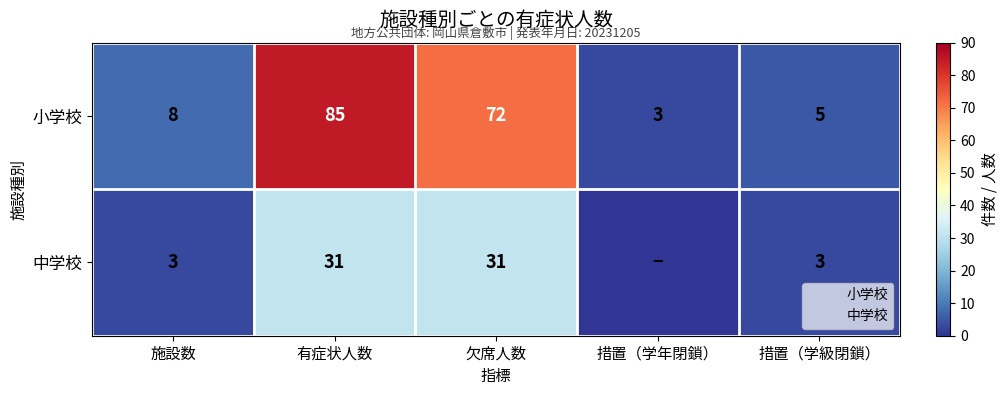

List the labels in order of 小学校 value, smallest first.

措置（学年閉鎖）, 措置（学級閉鎖）, 施設数, 欠席人数, 有症状人数